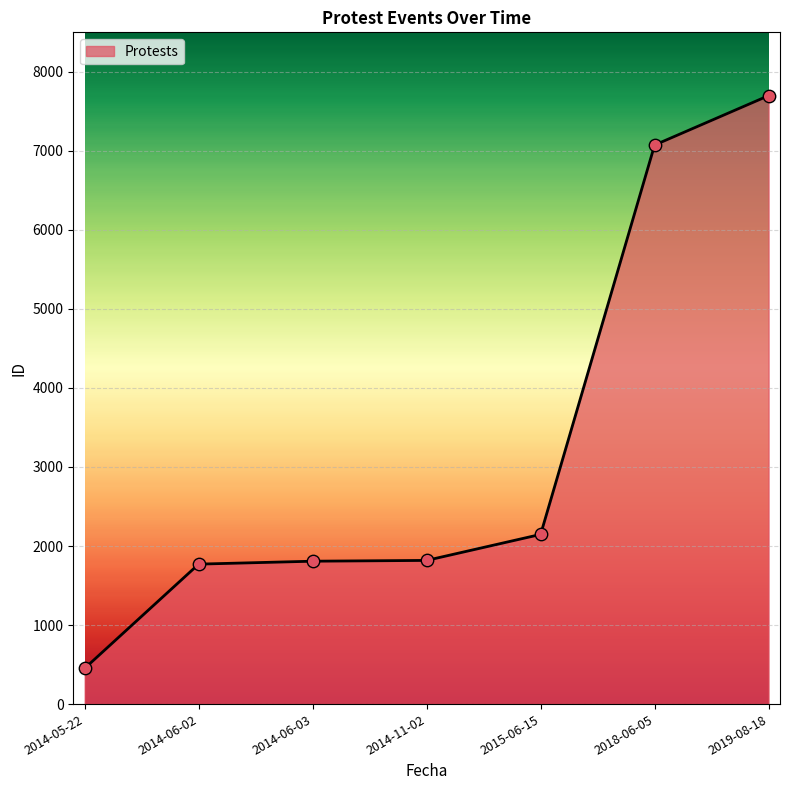

Between 2015-06-15 and 2014-11-02, which is larger?

2015-06-15